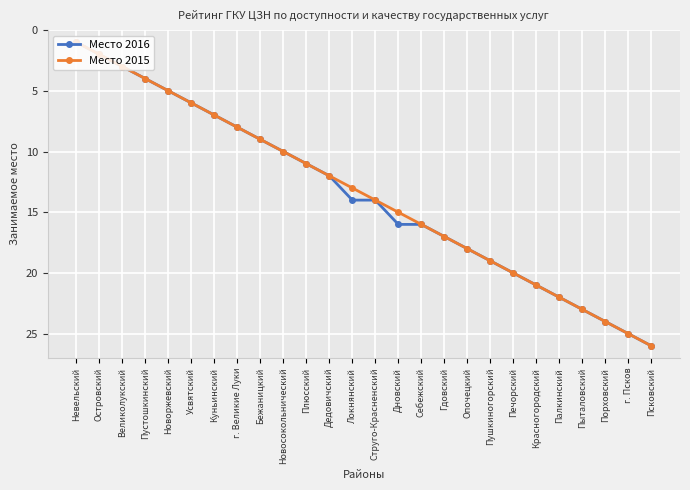

The Место 2016 series shows 21 at Красногородский. True or false?

True